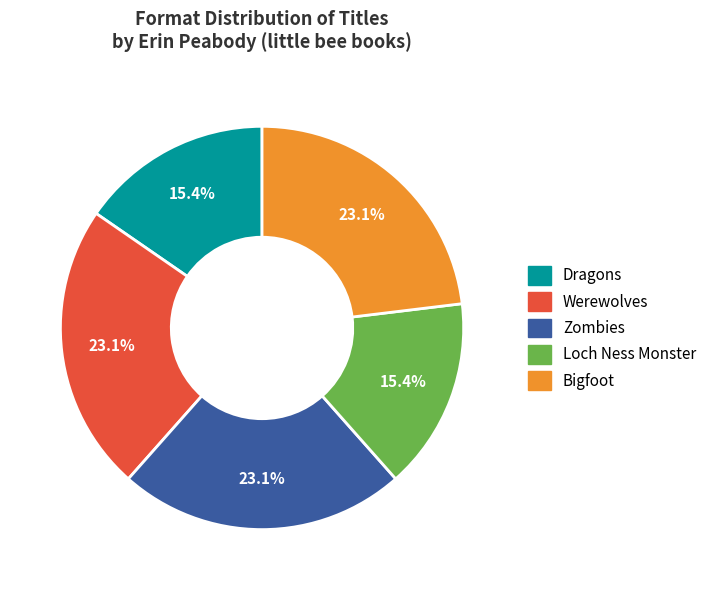

To the nearest percent, what is the combined percentage of Bigfoot and Dragons?

38%